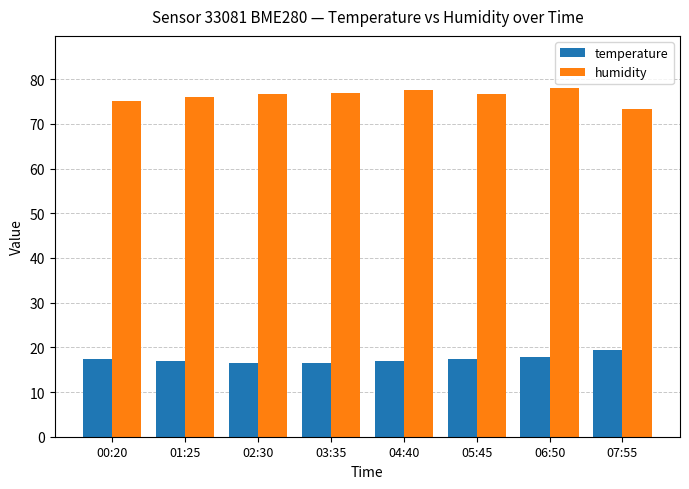

What is the difference between the temperature values at 00:20 and 06:50?

0.4